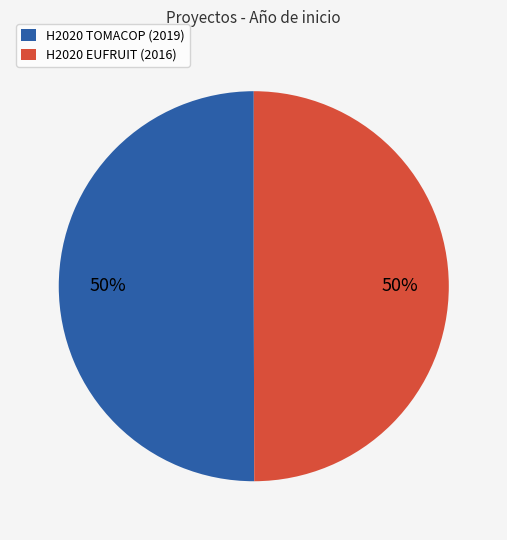

The H2020 EUFRUIT slice represents 56% of the pie. True or false?

False